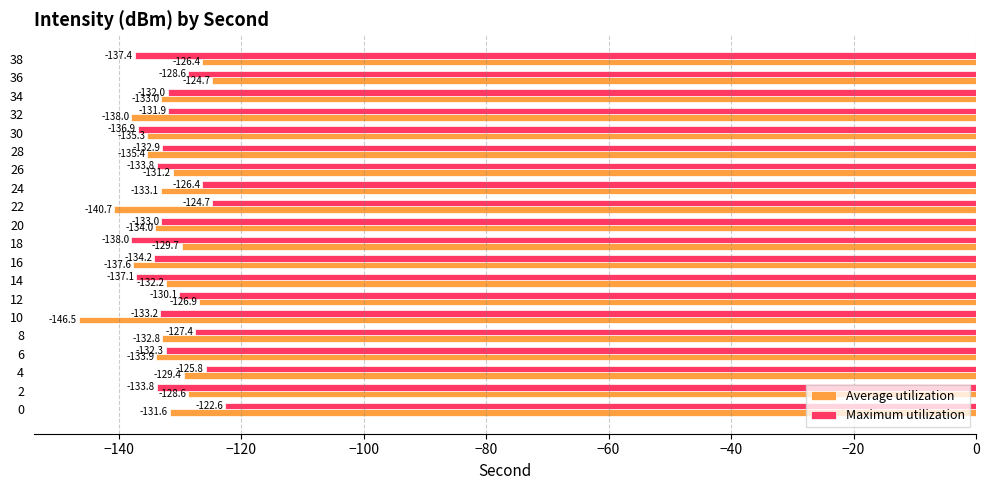

The Maximum utilization series shows -177.7 at 16. True or false?

False